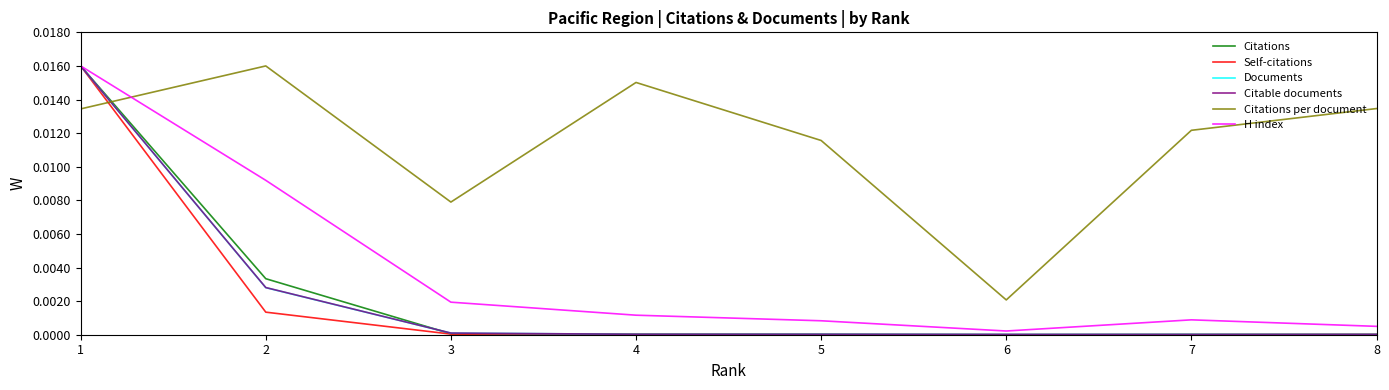

How many lines are shown in the chart?

6